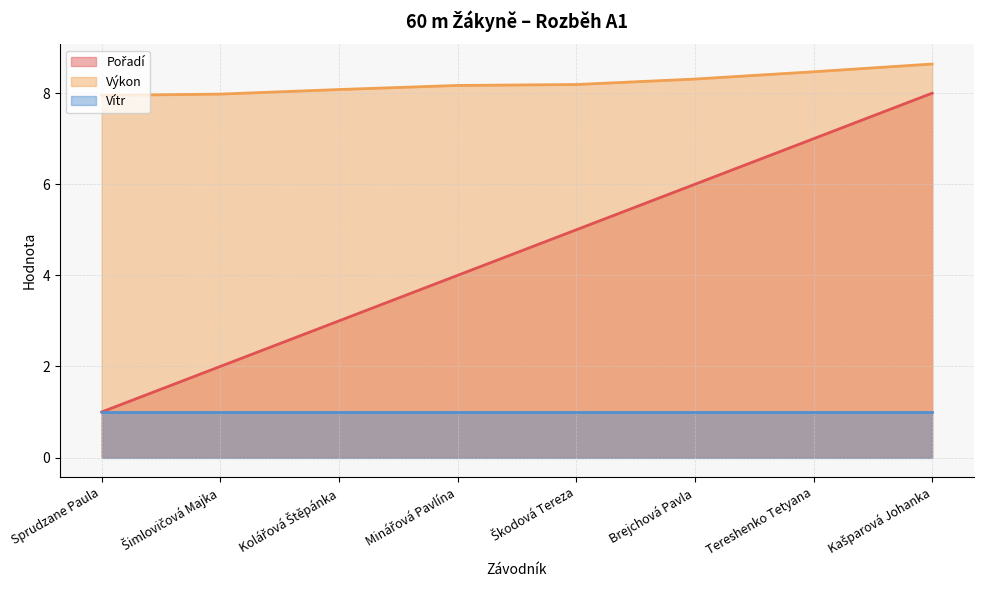

True or false: Pořadí (line) and Výkon (line) cross at least once.

False